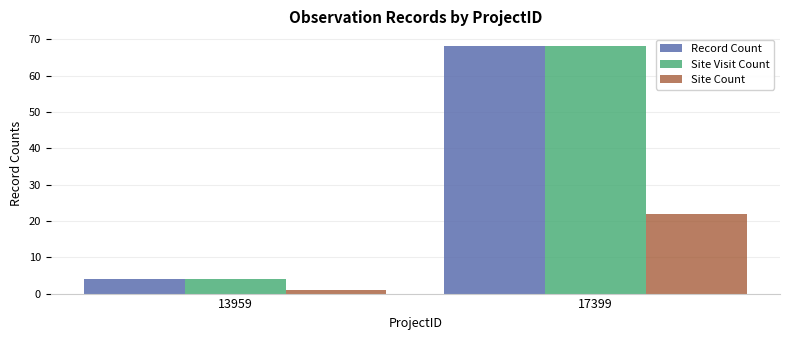

Is the value of Site Visit Count at 13959 greater than the value of Site Count at 13959?

Yes